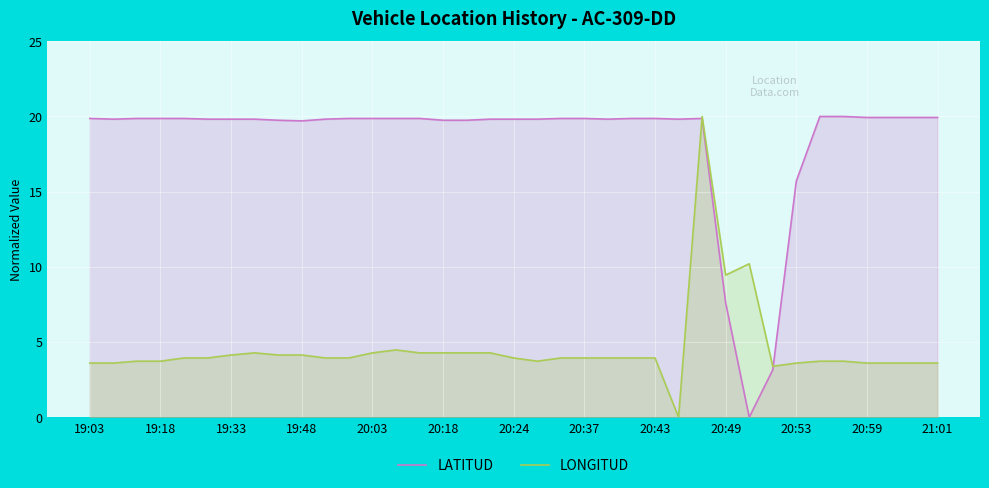

What are all the series names shown in the legend?

LATITUD, LONGITUD